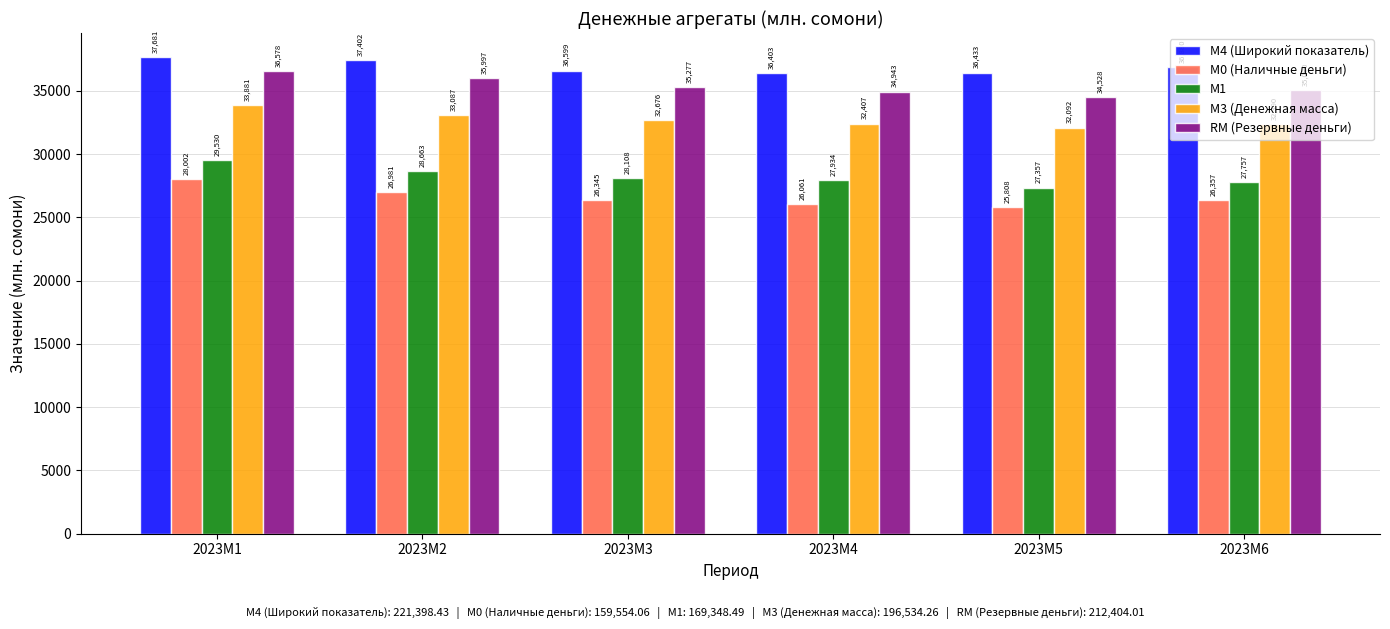

What are all the series names shown in the legend?

М4 (Широкий показатель), М0 (Наличные деньги), М1, М3 (Денежная масса), RM (Резервные деньги)